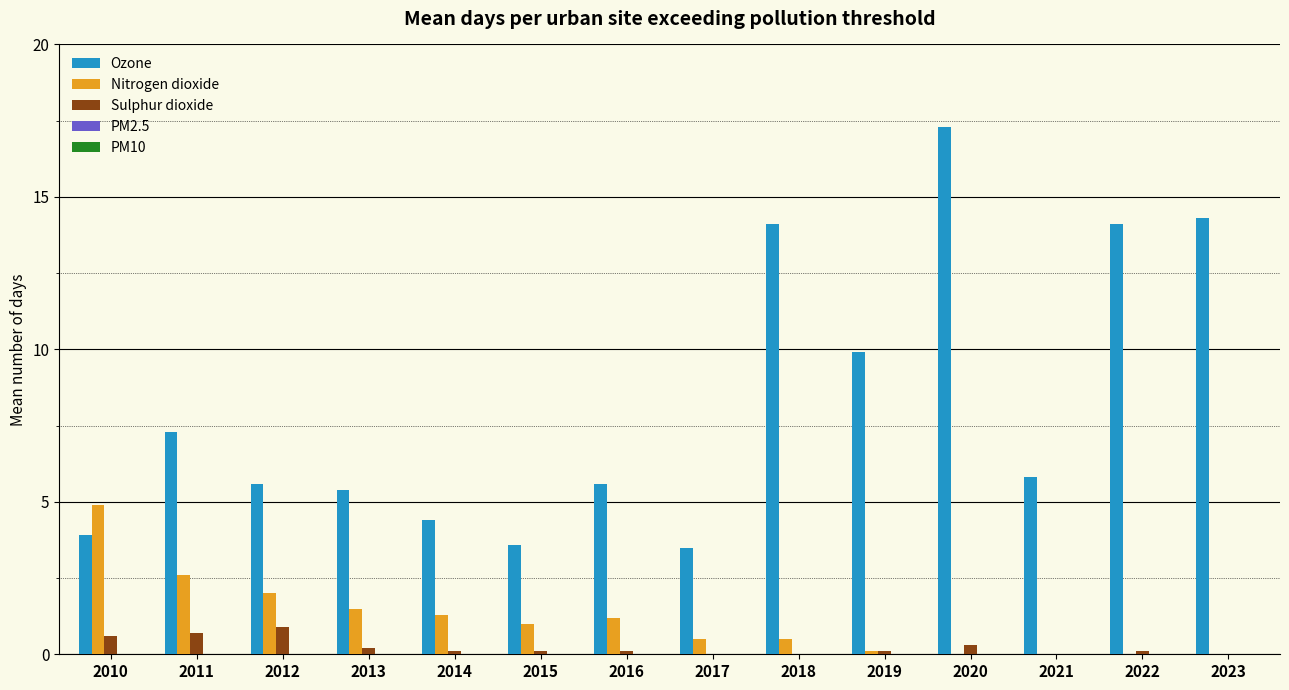

What is the maximum value shown in the chart?

17.3